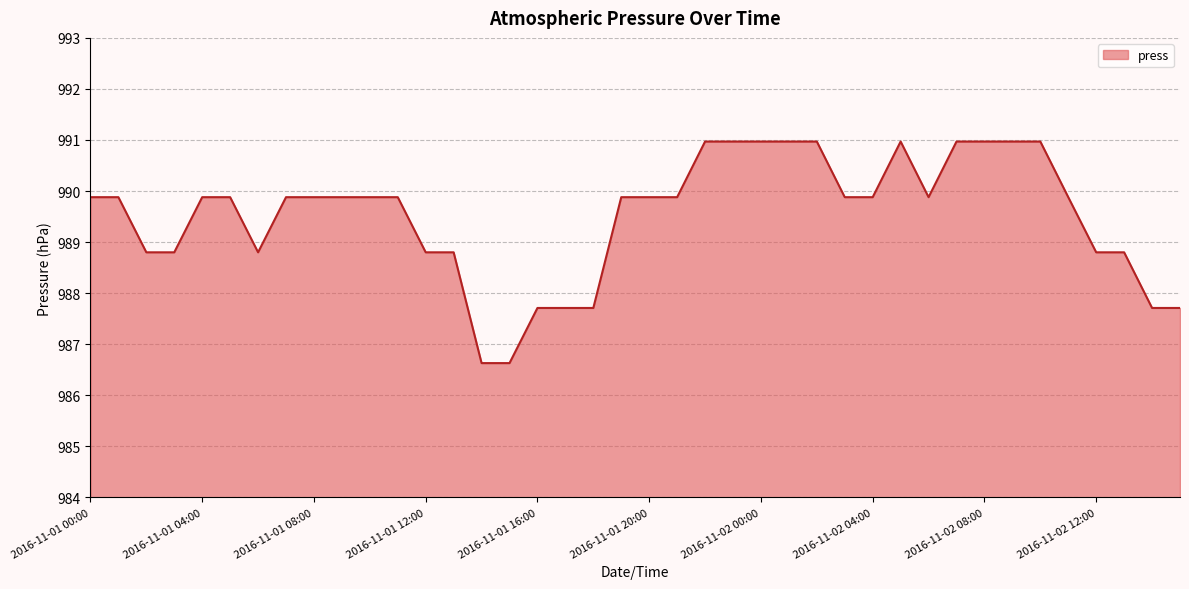

Reading left to right, transcribe all the data shown in this chart.

989.9	989.9	988.8	988.8	989.9	989.9	988.8	989.9	989.9	989.9	989.9	989.9	988.8	988.8	986.6	986.6	987.7	987.7	987.7	989.9	989.9	989.9	991.0	991.0	991.0	991.0	991.0	989.9	989.9	991.0	989.9	991.0	991.0	991.0	991.0	989.9	988.8	988.8	987.7	987.7